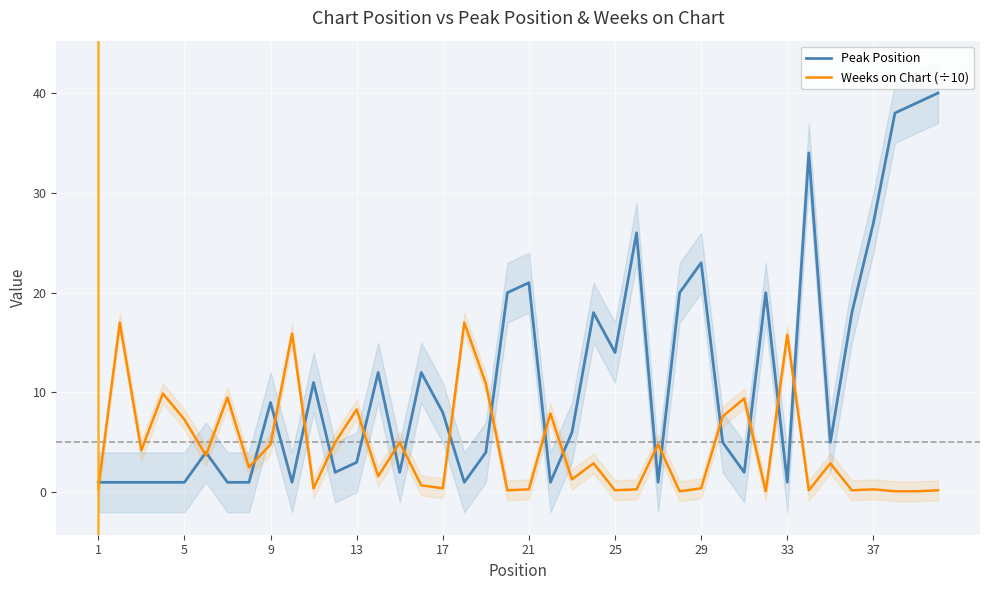

What is the difference between the second highest and second lowest values in the Weeks on Chart (÷10) series?

16.9